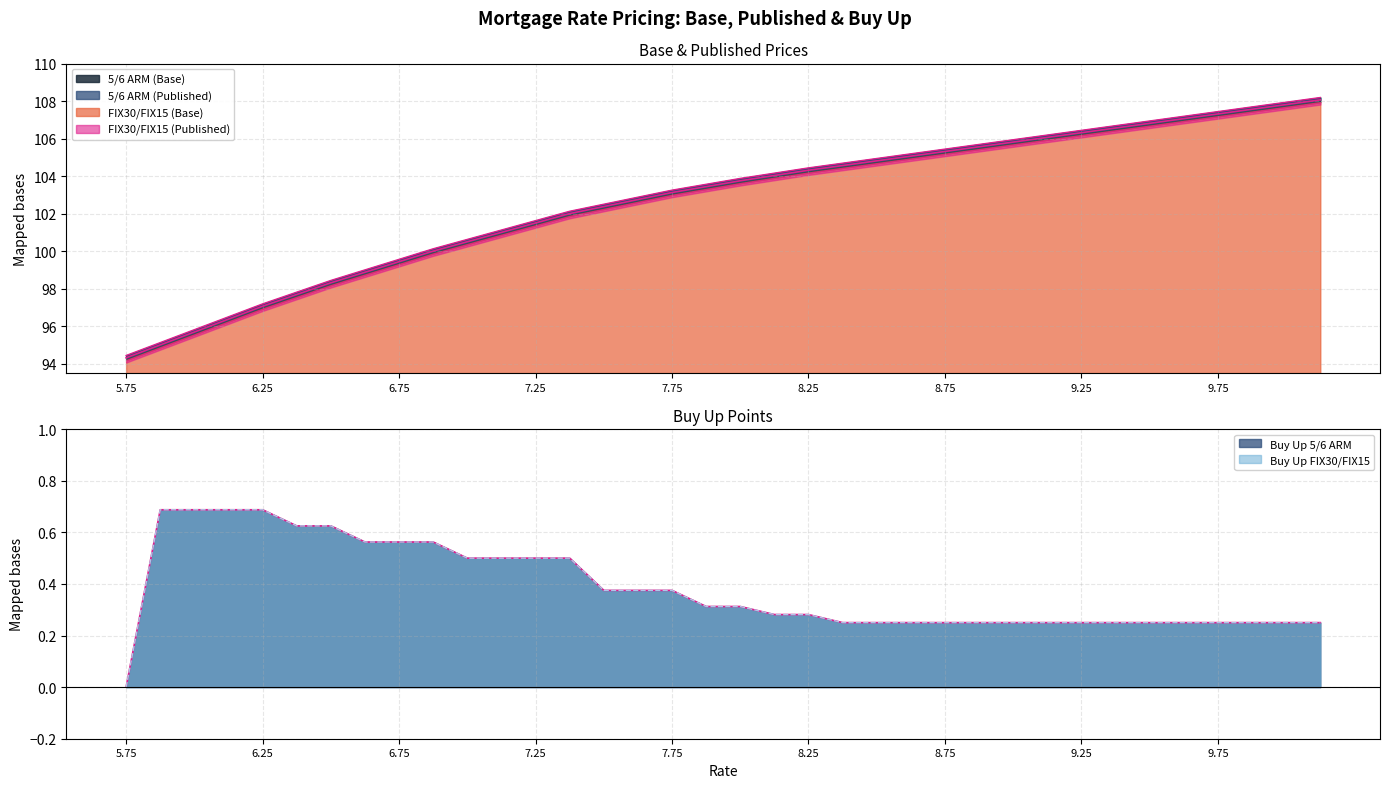

True or false: Buy Up FIX30/FIX15 has a value of 0.7 at 7.375.

False